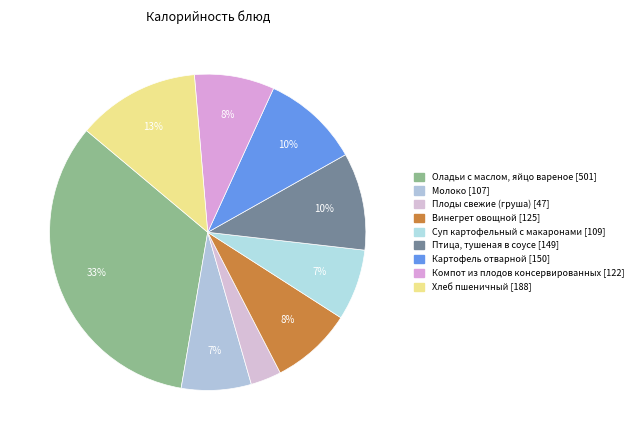

To the nearest percent, what is the average slice percentage?

11%